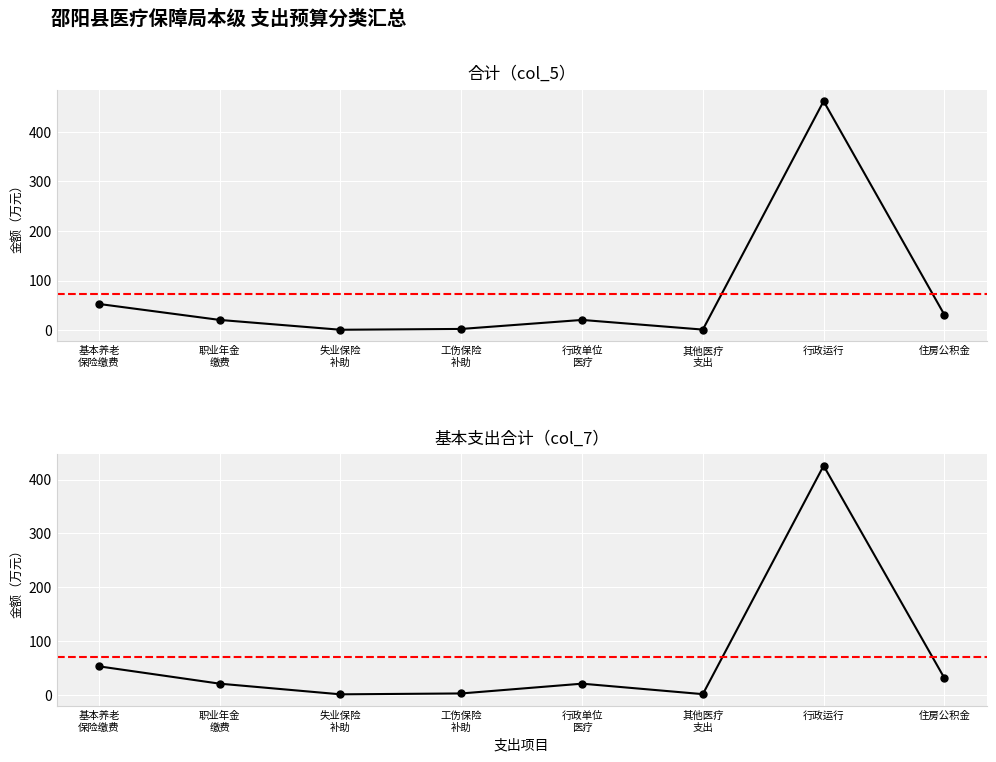

What are all the series names shown in the legend?

合计（col_5）, 基本支出合计（col_7）